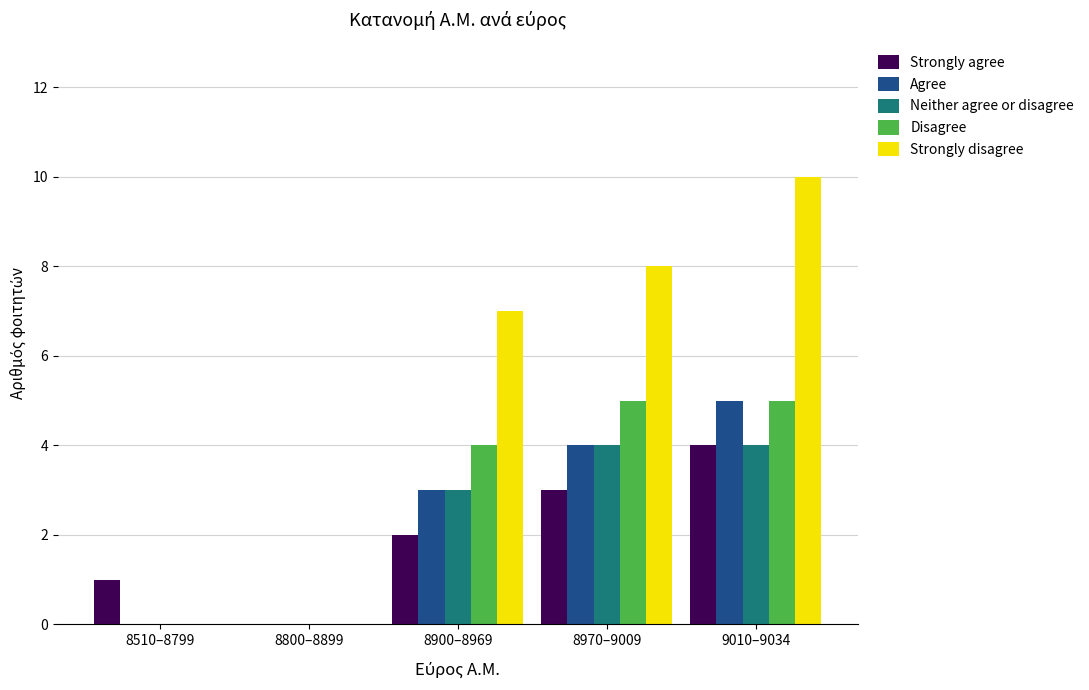

Between 8970–9009 and 9010–9034, which series saw the biggest shift?

Strongly disagree